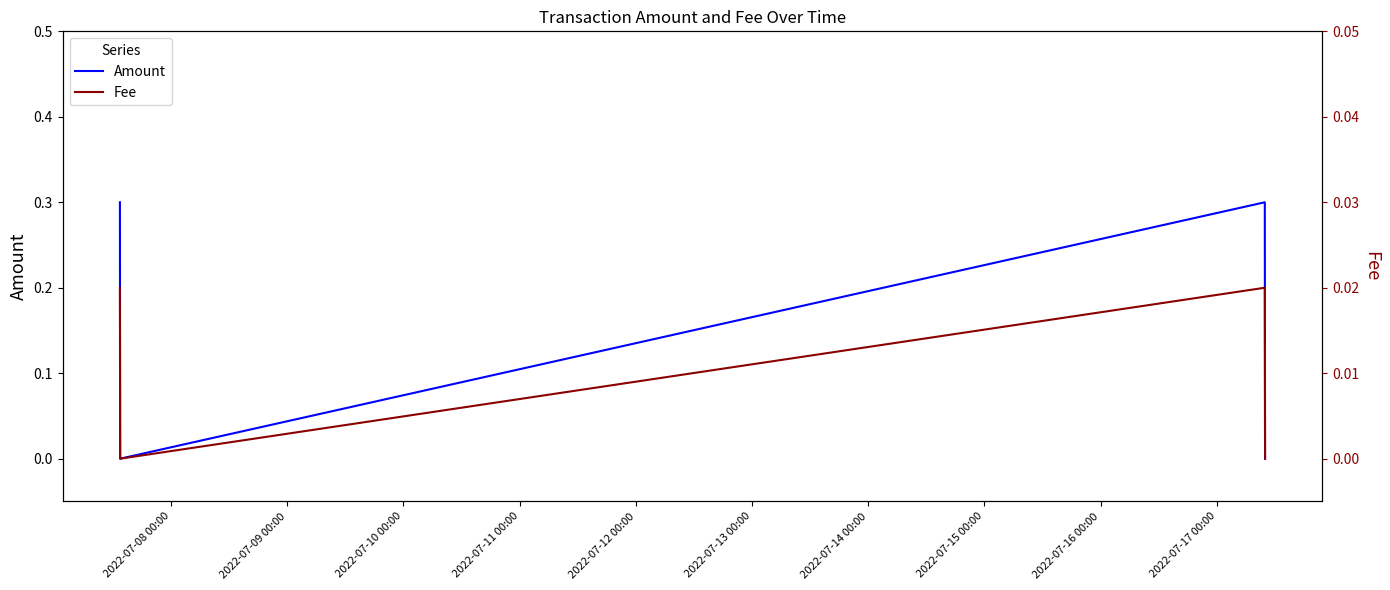

Rank the series by their average value, from lowest to highest.

Fee, Amount